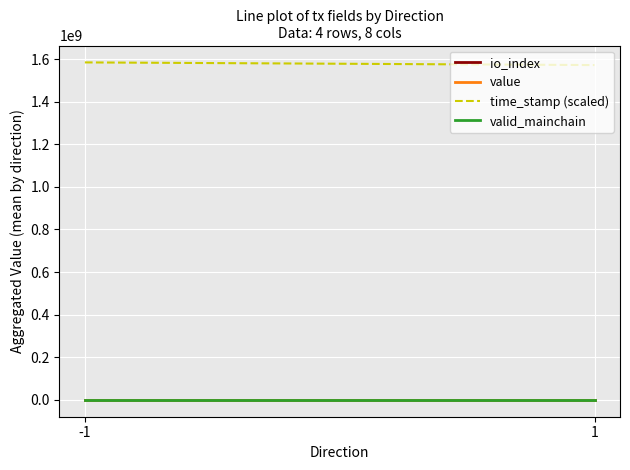

Which category has the lowest value in the value series?

-1